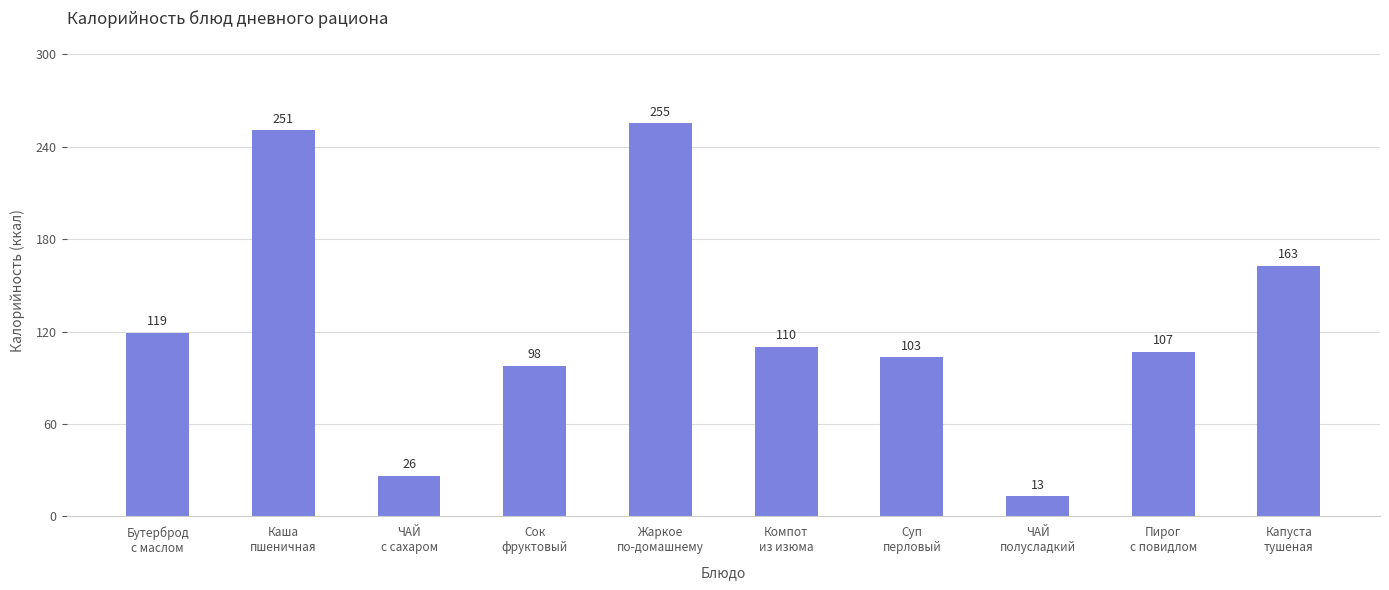

True or false: the data shows 57.8 at Суп
перловый.

False